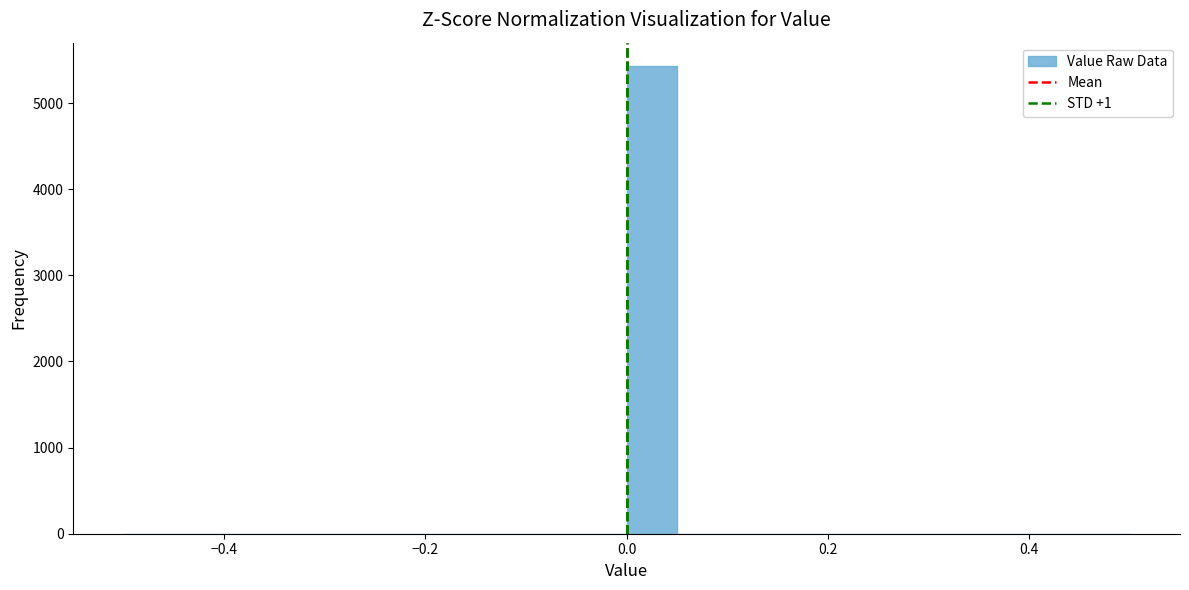

Read against the x-axis, roughly where is the centre of the tallest bar?

0.02